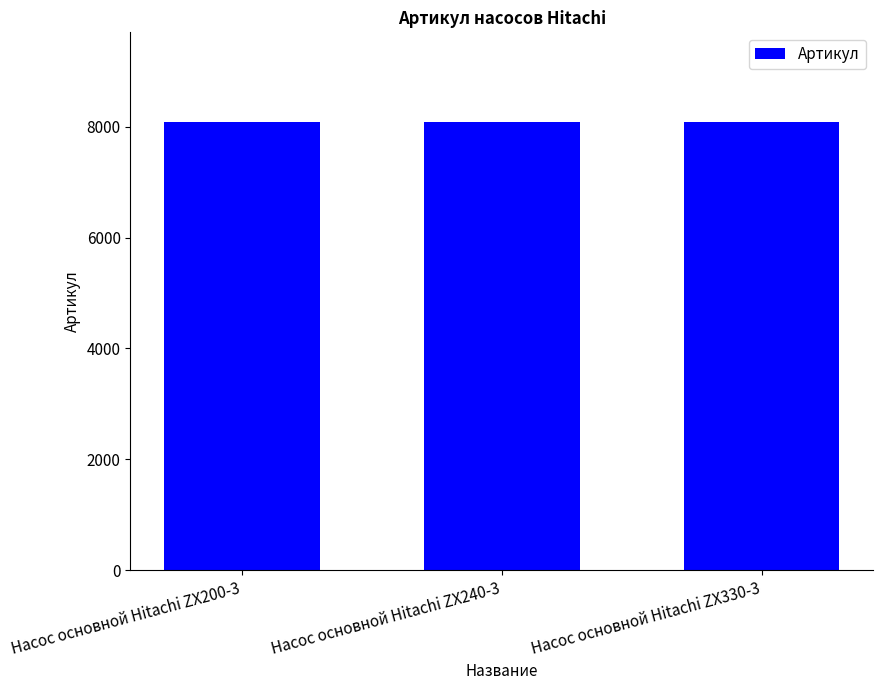

What is the label of the 3rd bar from the right?

Насос основной Hitachi ZX200-3